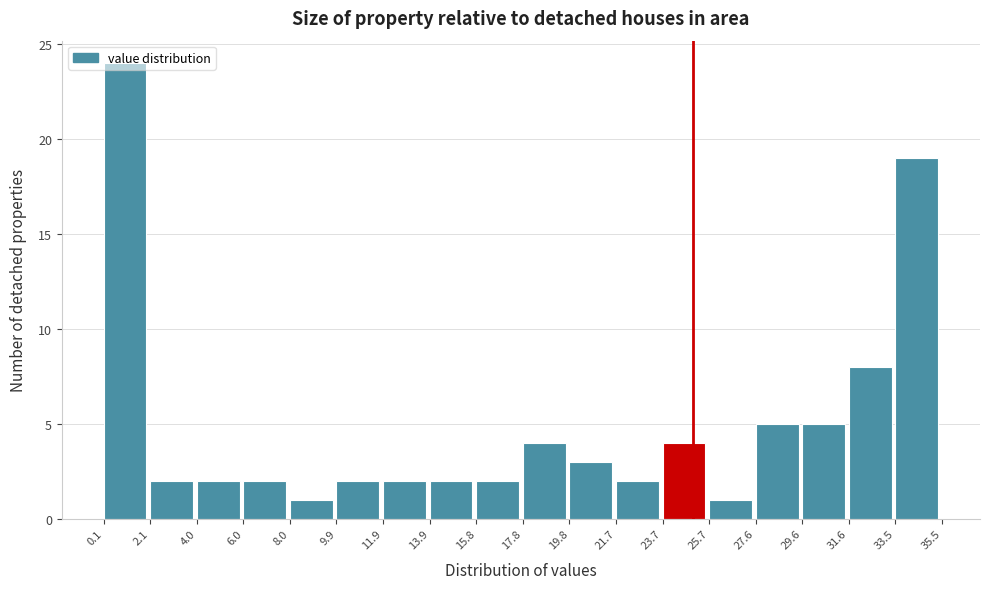

Reading left to right, transcribe this chart: for each bar, give the range it covers on the x-axis and its height. The values are not printed on the chart, so give them approximately, as read against the axis.

0.1 to 2.1: 24
2.1 to 4.0: 2
4.0 to 6.0: 2
6.0 to 8.0: 2
8.0 to 9.9: 1
9.9 to 11.9: 2
11.9 to 13.9: 2
13.9 to 15.8: 2
15.8 to 17.8: 2
17.8 to 19.8: 4
19.8 to 21.7: 3
21.7 to 23.7: 2
23.7 to 25.7: 4
25.7 to 27.6: 1
27.6 to 29.6: 5
29.6 to 31.6: 5
31.6 to 33.5: 8
33.5 to 35.5: 19